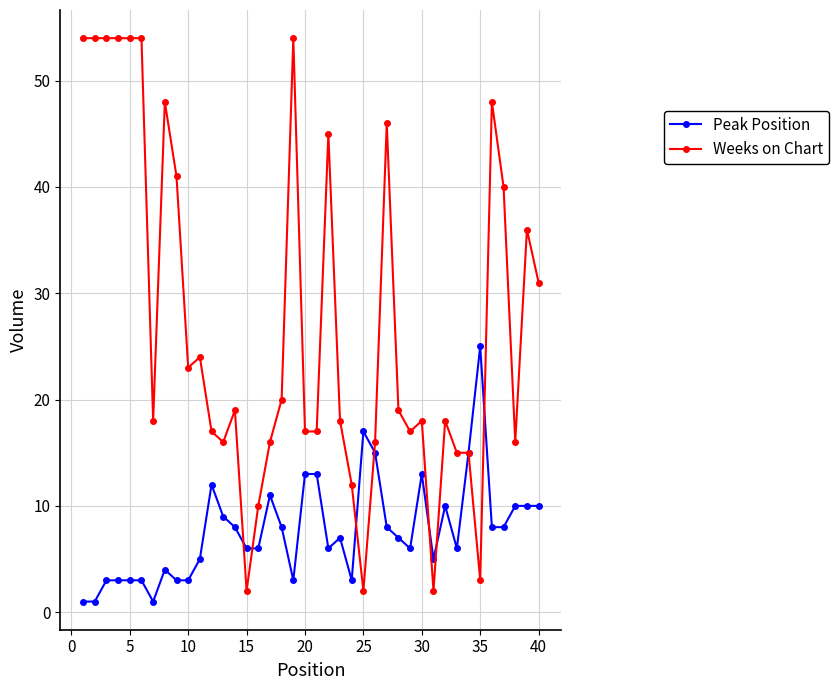

True or false: Peak Position has more than 0 points higher than both neighbors.

True